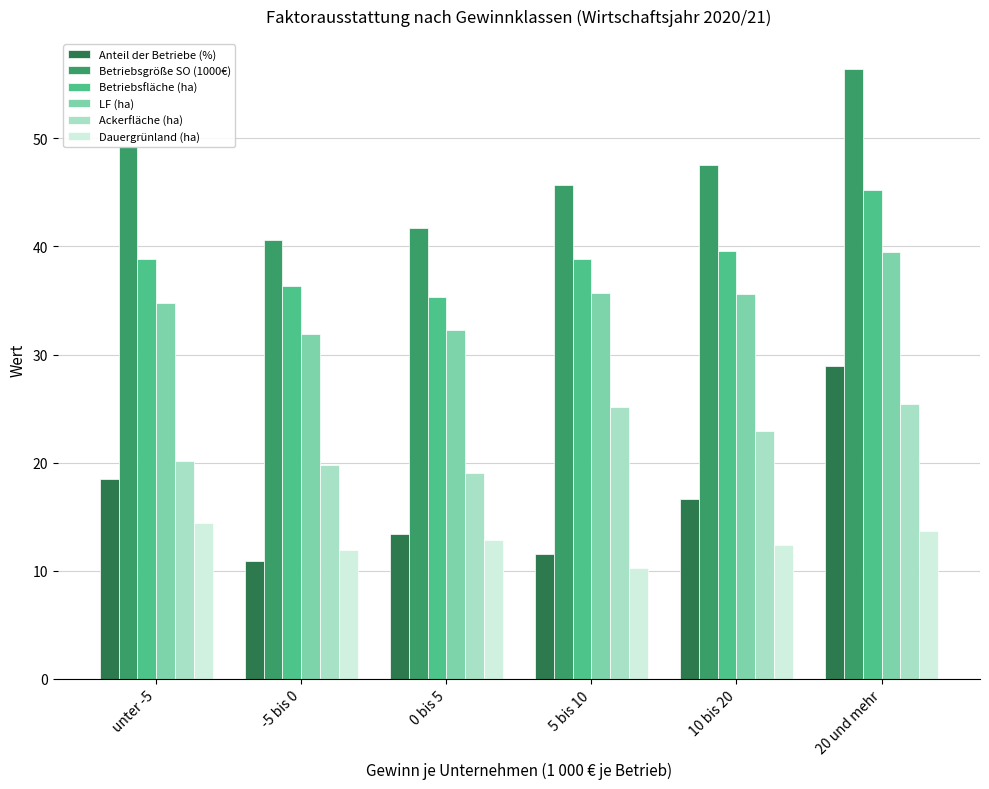

What value does the LF (ha) series have at 0 bis 5?

32.3